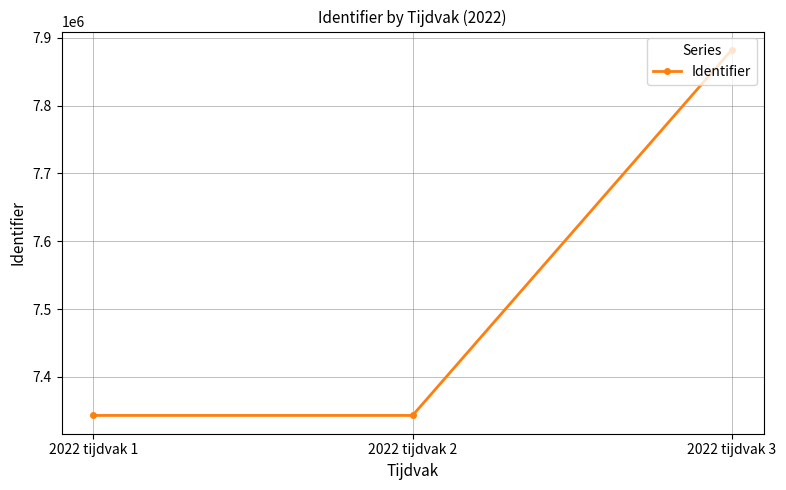

At which label is the value closest to 7612639?

2022 tijdvak 2